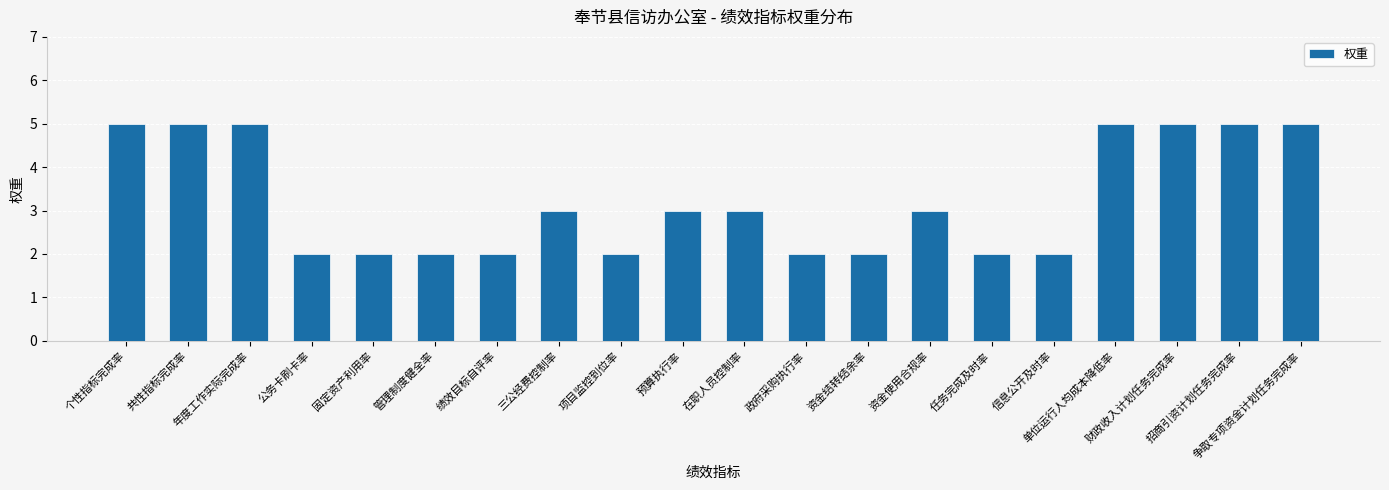

Which has a higher value, 预算执行率 or 资金结转结余率?

预算执行率